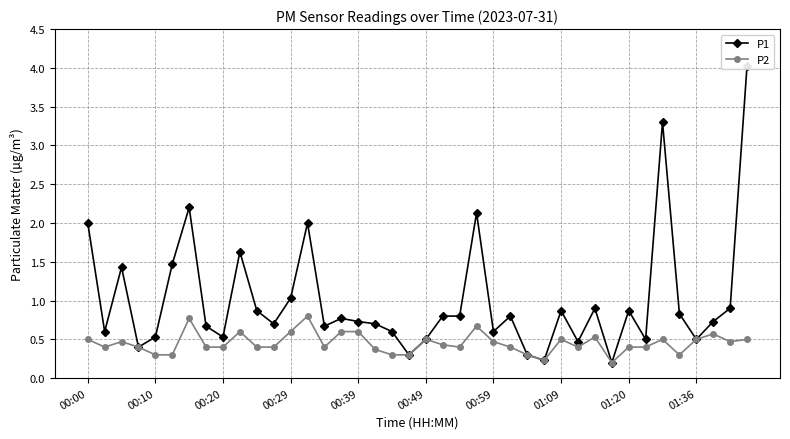

What is the sum of all P2 values?

18.0